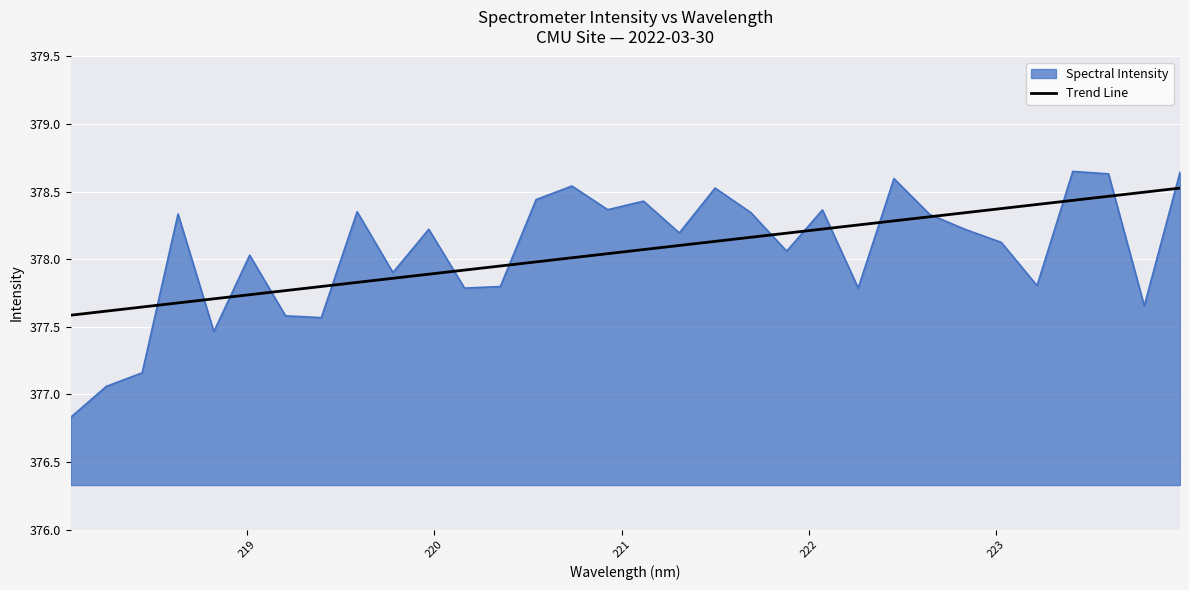

The chart shows a value of 135.1 at 220.7354. True or false?

False